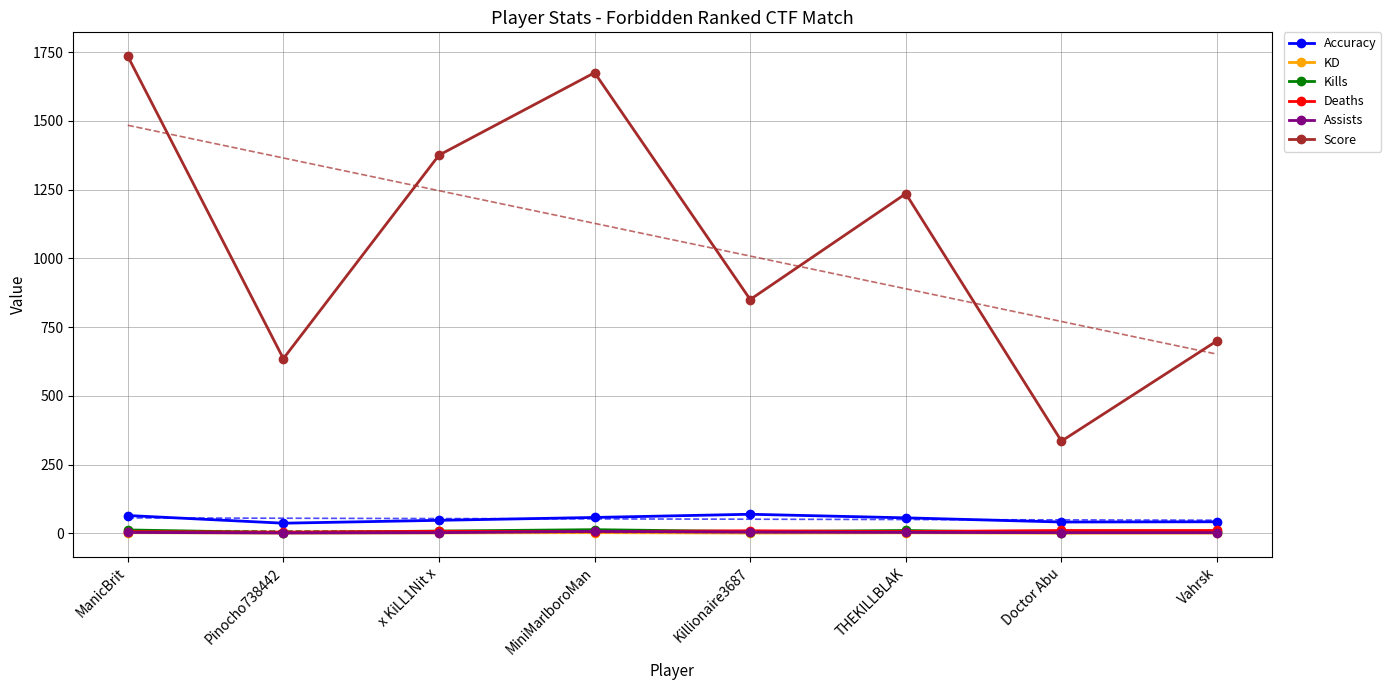

What is the difference between the highest and lowest values at Killionaire3687?

849.3